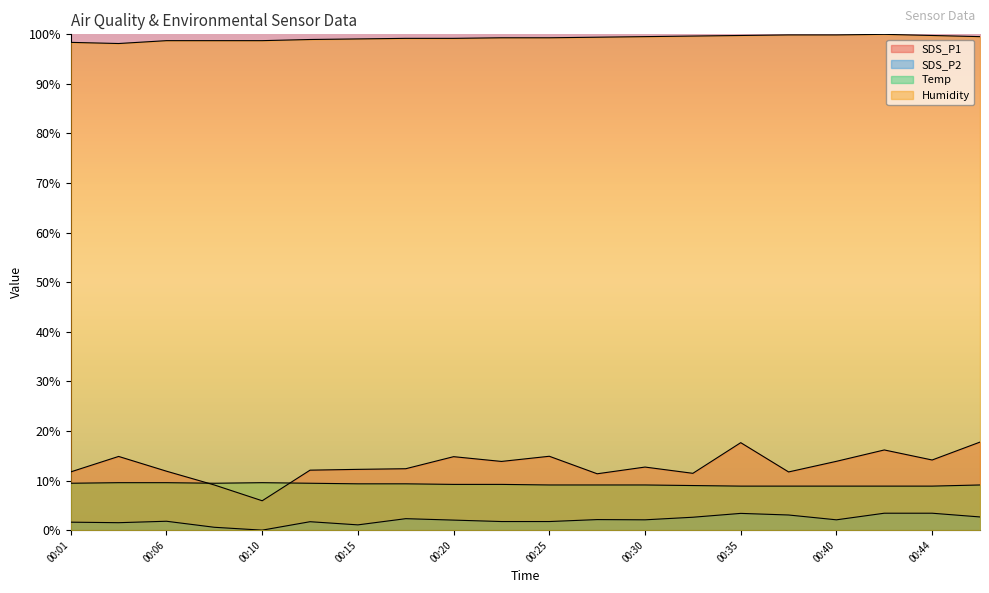

In SDS_P2, how many points are higher than both neighbors (excluding endpoints)?

5